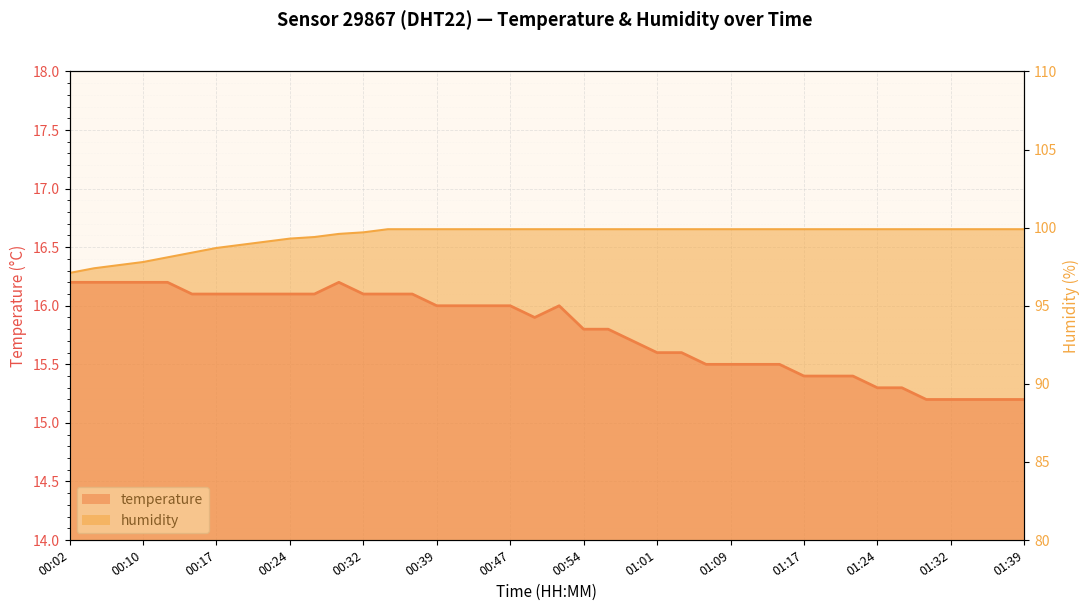

Is the value of temperature at 00:37 greater than the value of humidity at 00:51?

No